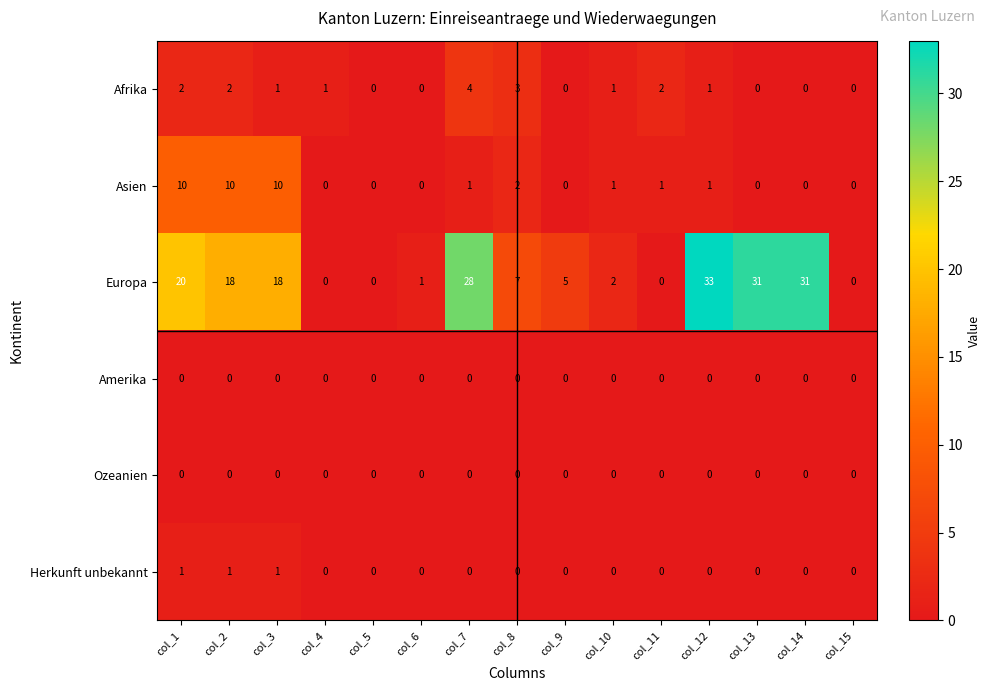

At which category is the sum across all series the highest?

col_12